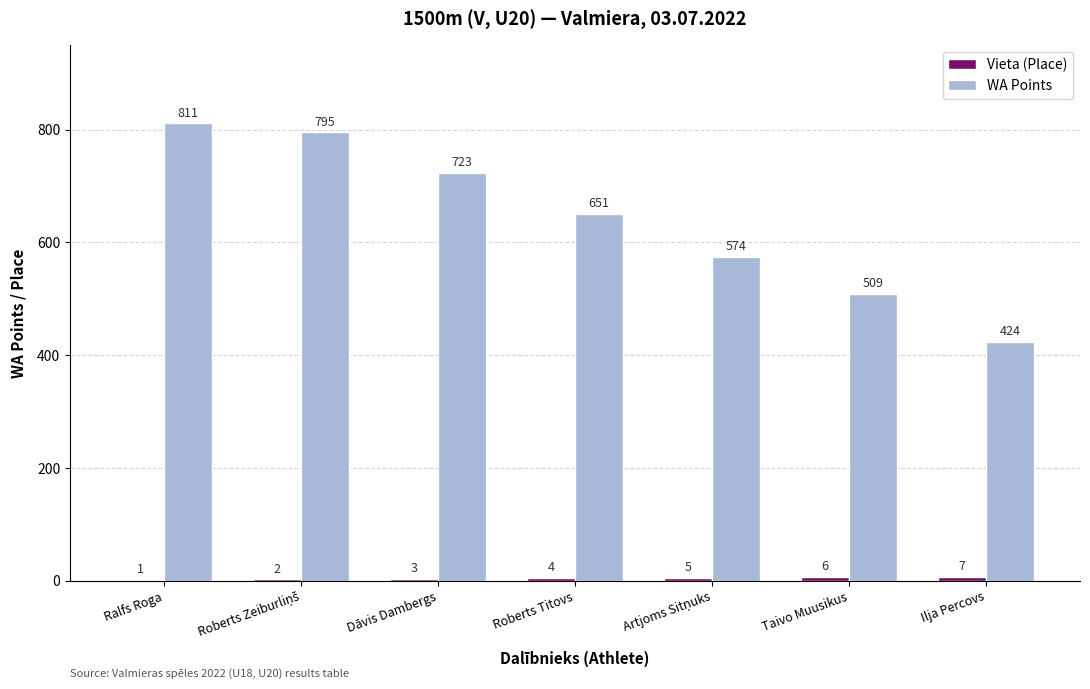

Which series has the largest total across all categories?

WA Points